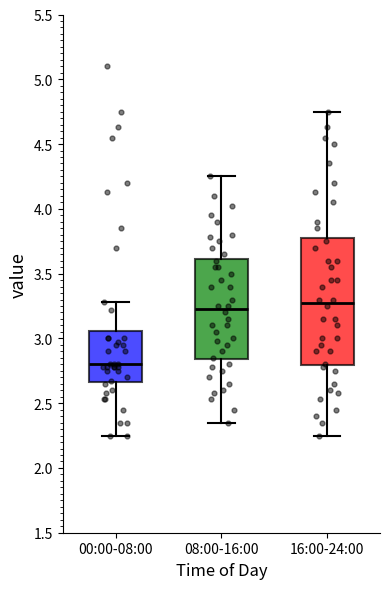

Comparing the boxes themselves (not the whiskers), which one is the tallest?

16:00-24:00